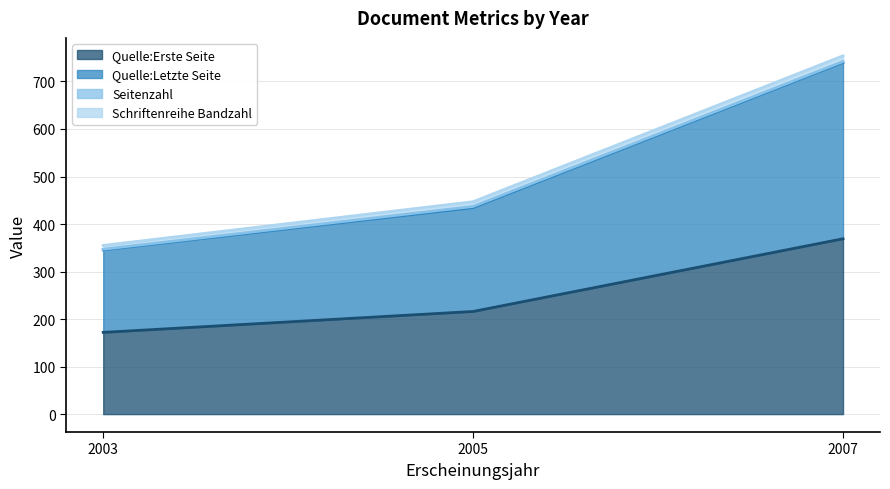

What is the maximum value for Seitenzahl?

4